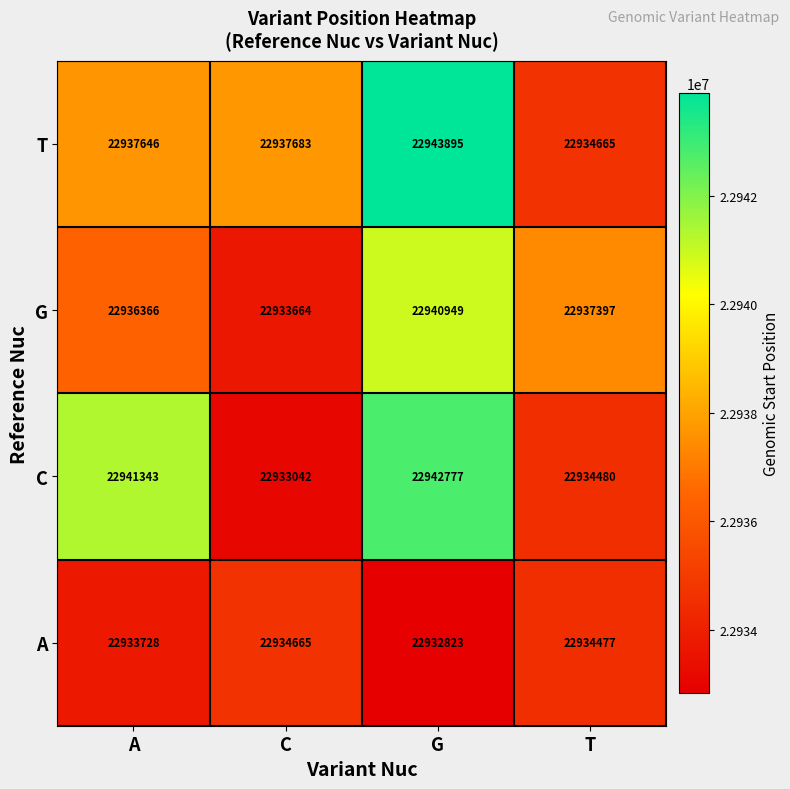

The A series shows 22934665 at C. True or false?

True